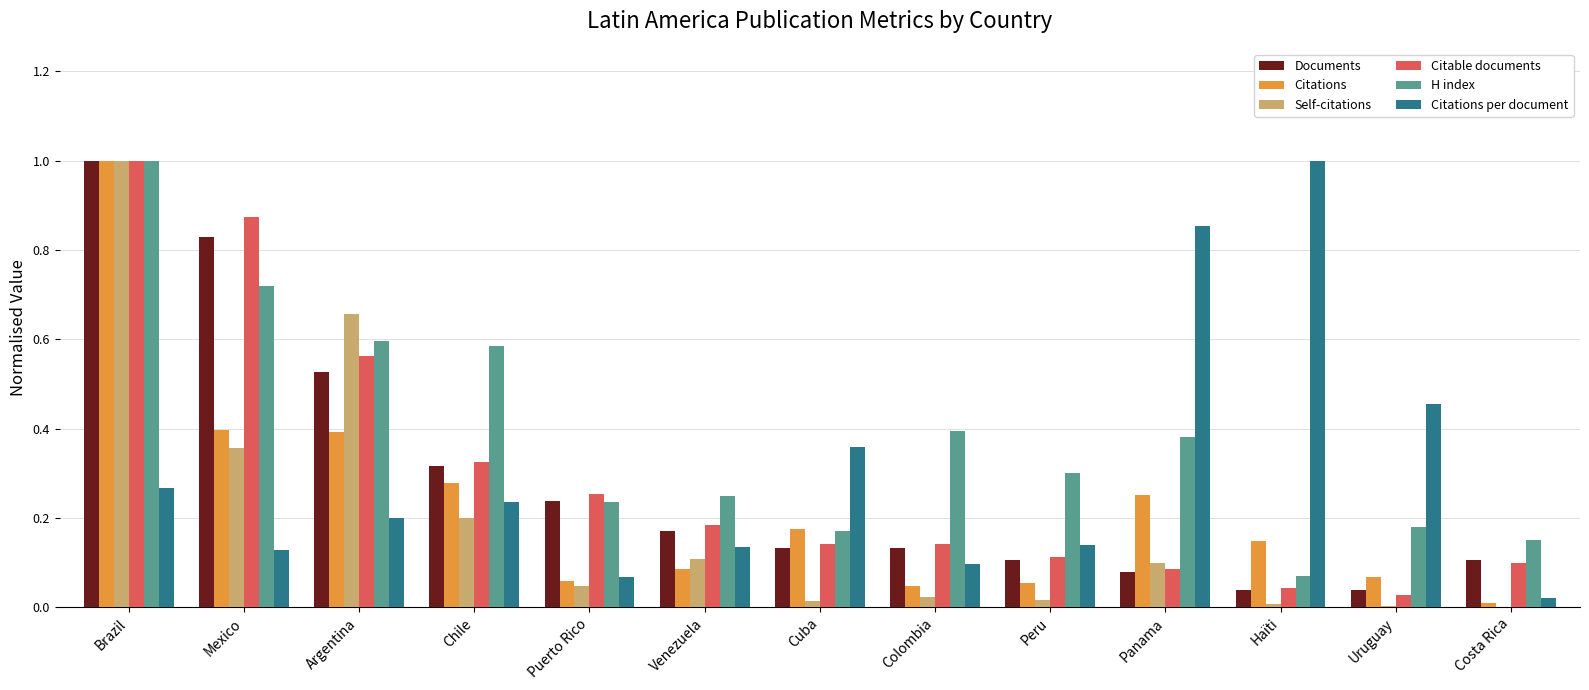

The value of Citable documents at Argentina is 0.6. True or false?

True